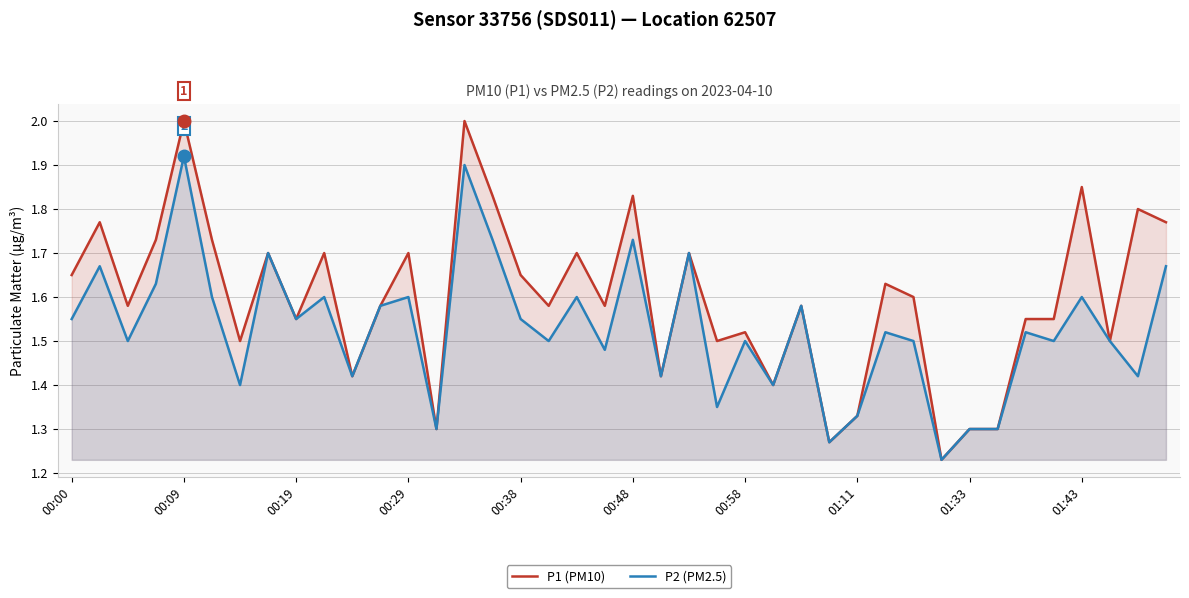

What is the highest value of the P1 (PM10) series?

2.0